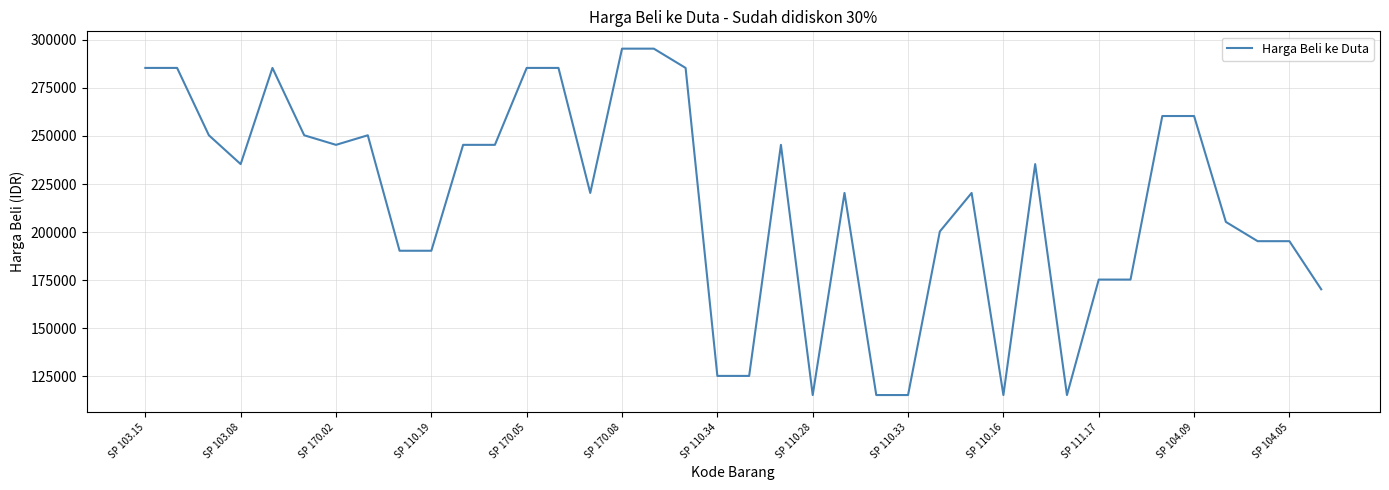

What is the minimum value shown in the chart?

115360